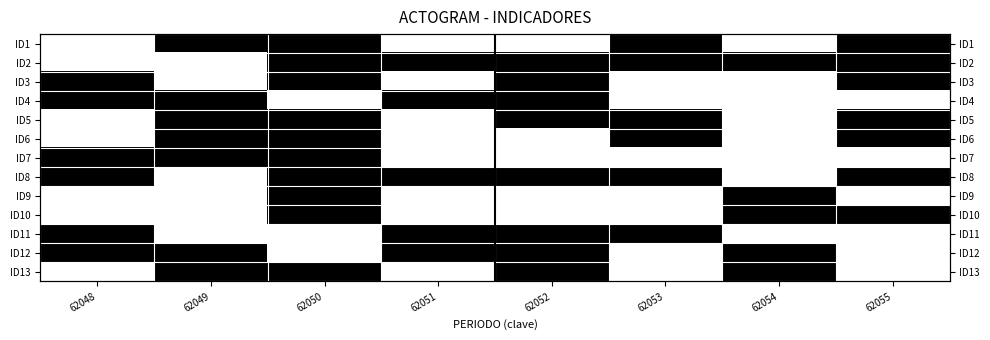

At which label is ID12 closest to 0?

62050